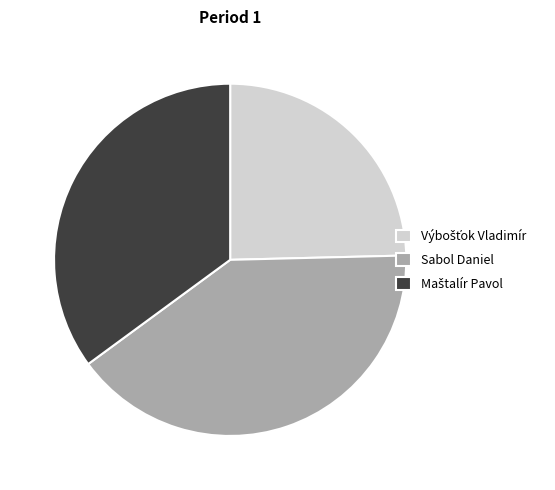

Which category has the biggest portion of the pie?

Sabol Daniel